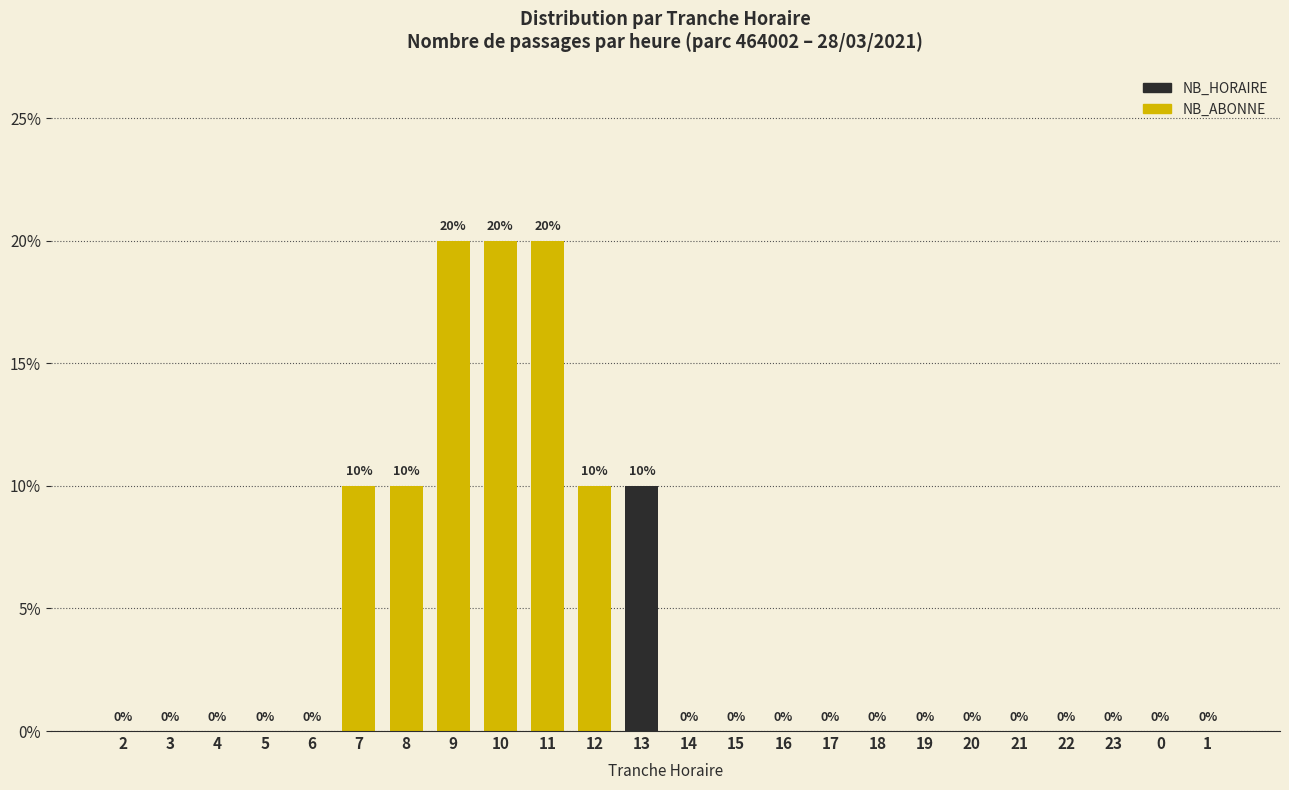

Reading right to left, transcribe all the data shown in this chart.

1=0	0=0	23=0	22=0	21=0	20=0	19=0	18=0	17=0	16=0	15=0	14=0	13=10	12=10	11=20	10=20	9=20	8=10	7=10	6=0	5=0	4=0	3=0	2=0